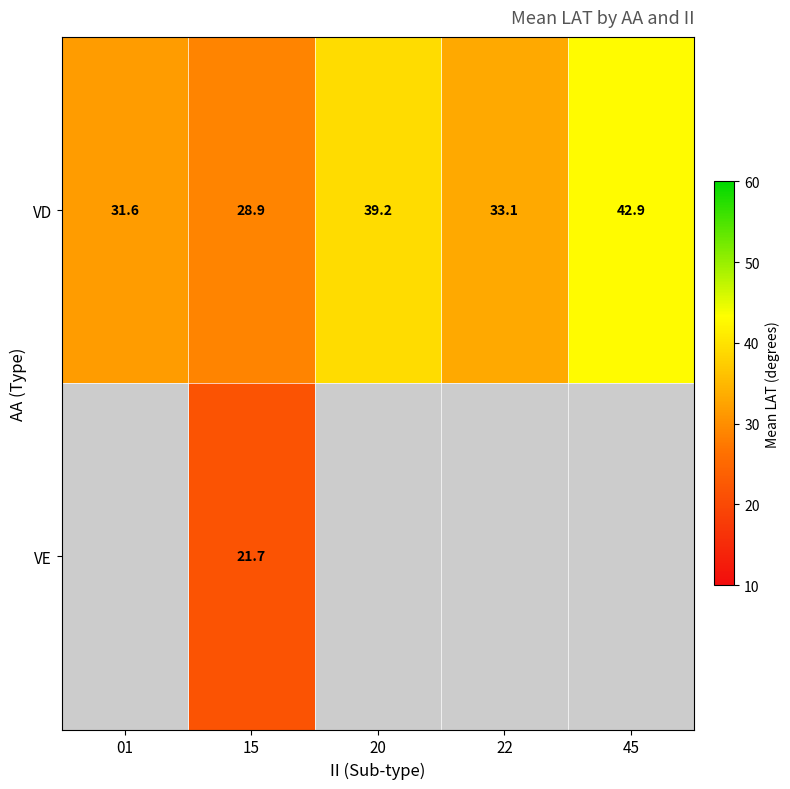

The value of VD at 15 is 28.9. True or false?

True